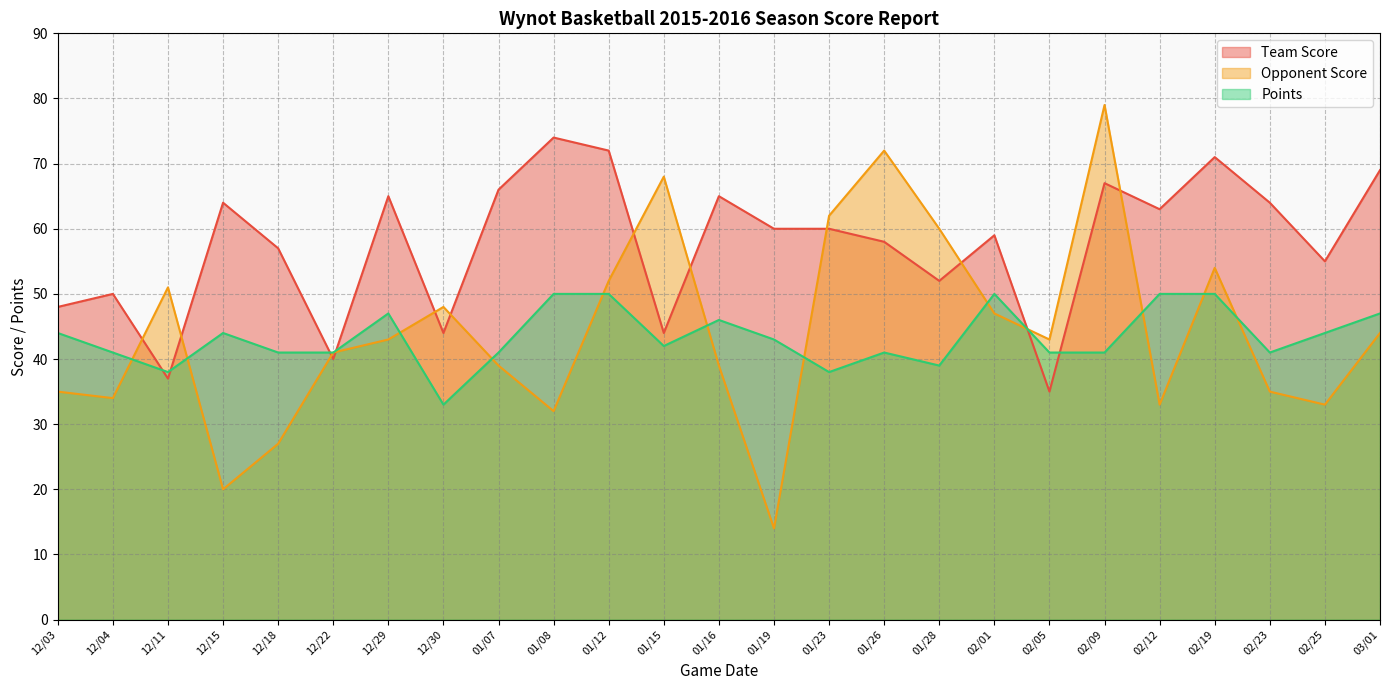

Reading left to right, extract all data points from this chart.

Team Score: 12/03=48	12/04=50	12/11=37	12/15=64	12/18=57	12/22=40	12/29=65	12/30=44	01/07=66	01/08=74	01/12=72	01/15=44	01/16=65	01/19=60	01/23=60	01/26=58	01/28=52	02/01=59	02/05=35	02/09=67	02/12=63	02/19=71	02/23=64	02/25=55	03/01=69
Opponent Score: 12/03=35	12/04=34	12/11=51	12/15=20	12/18=27	12/22=41	12/29=43	12/30=48	01/07=39	01/08=32	01/12=52	01/15=68	01/16=39	01/19=14	01/23=62	01/26=72	01/28=60	02/01=47	02/05=43	02/09=79	02/12=33	02/19=54	02/23=35	02/25=33	03/01=44
Points: 12/03=44	12/04=41	12/11=38	12/15=44	12/18=41	12/22=41	12/29=47	12/30=33	01/07=41	01/08=50	01/12=50	01/15=42	01/16=46	01/19=43	01/23=38	01/26=41	01/28=39	02/01=50	02/05=41	02/09=41	02/12=50	02/19=50	02/23=41	02/25=44	03/01=47